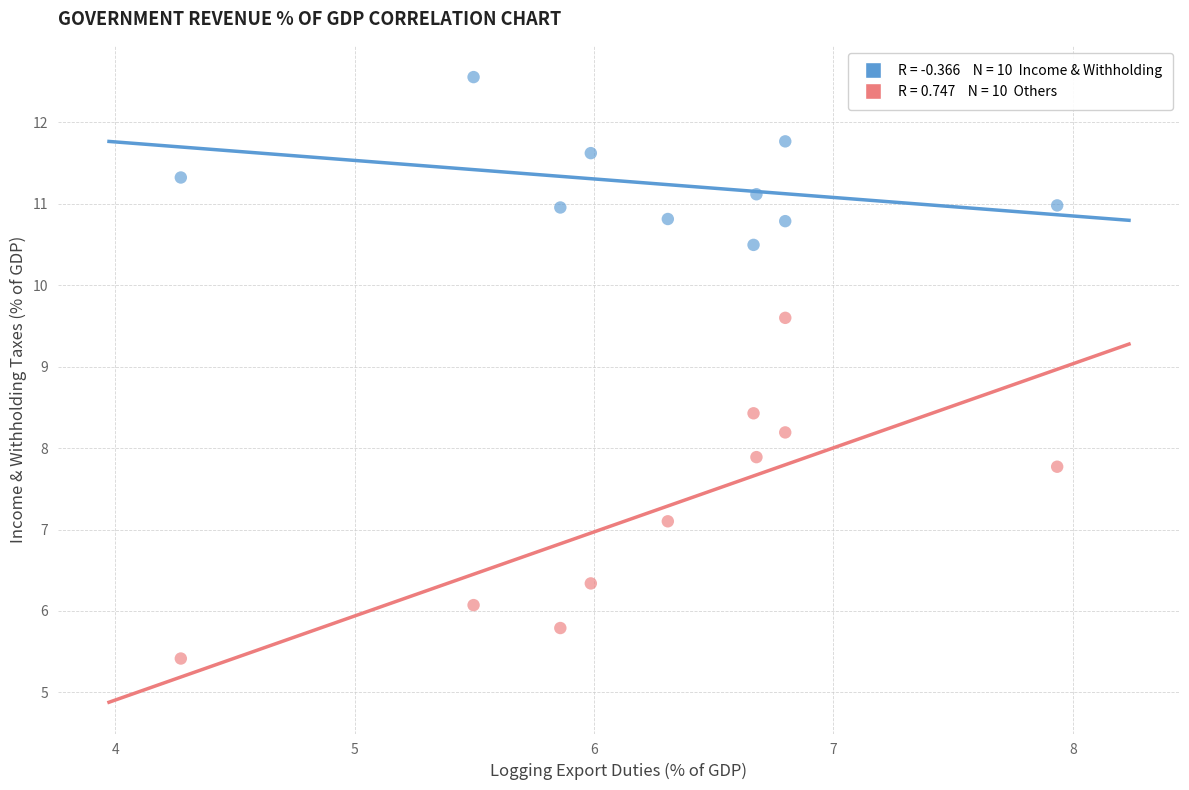

Across all data points, what is the range of Y values (max minus min)?

7.1